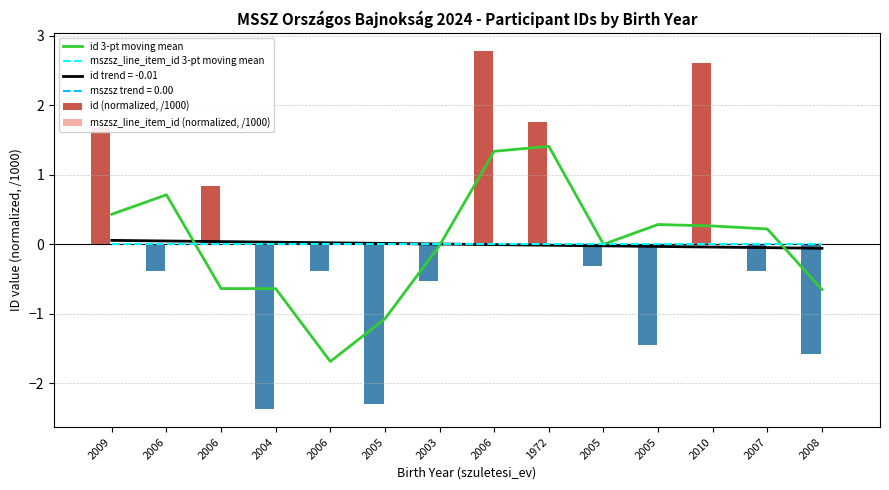

How many values in id (normalized, /1000) are above zero?

5